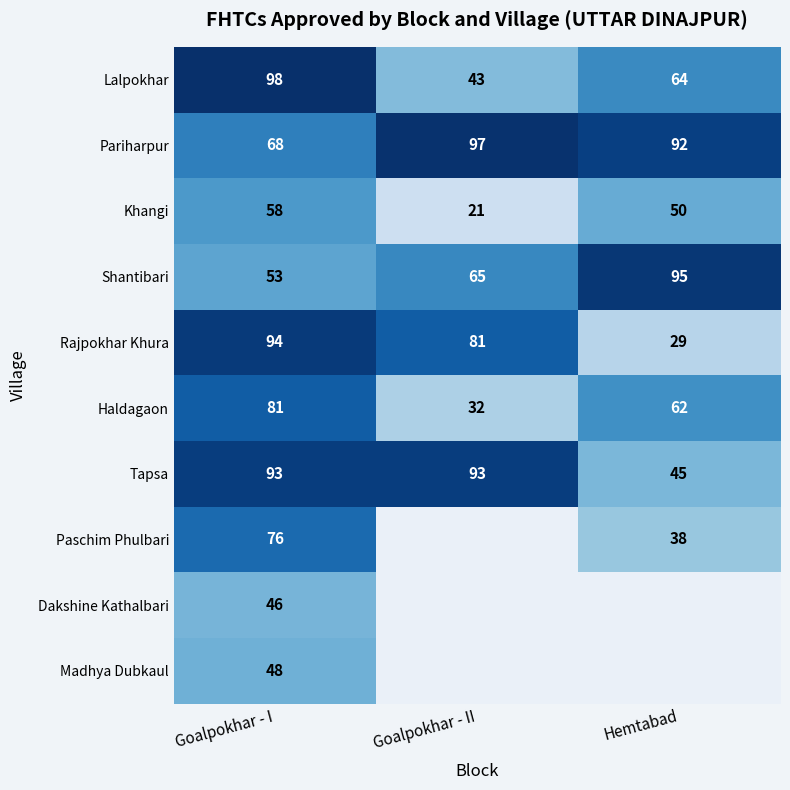

At which category is the sum across all series the highest?

Goalpokhar - I